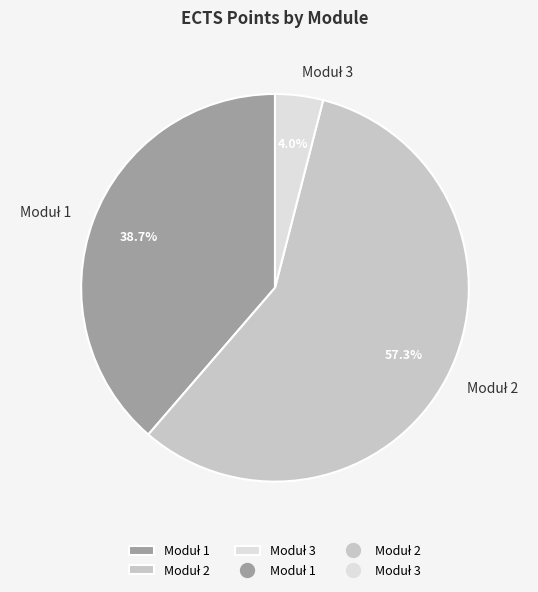

How many slices are in this pie chart?

3